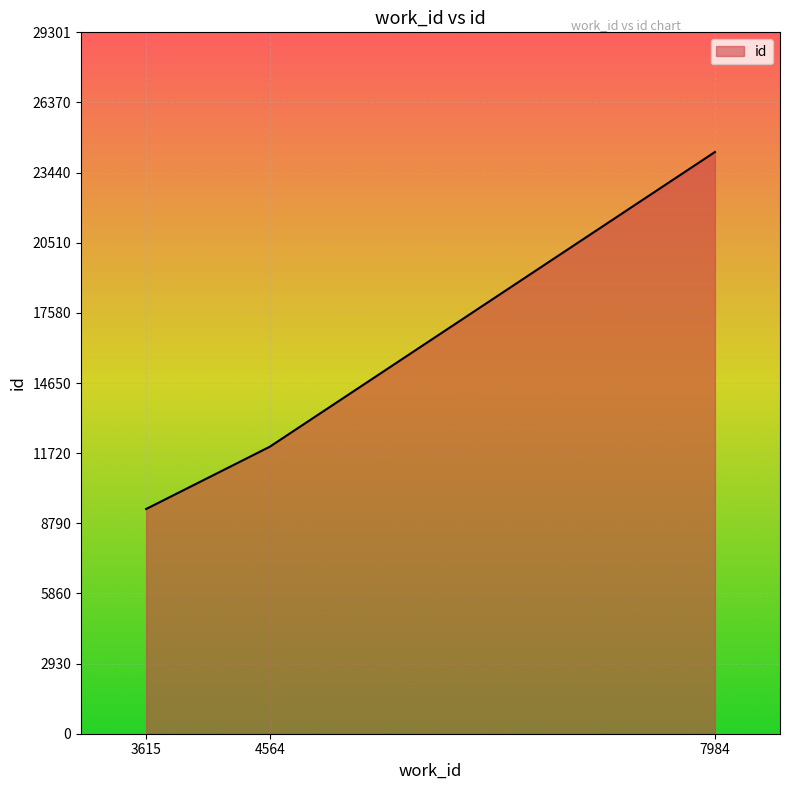

What is the difference between the values at 7984 and 3615?

14913